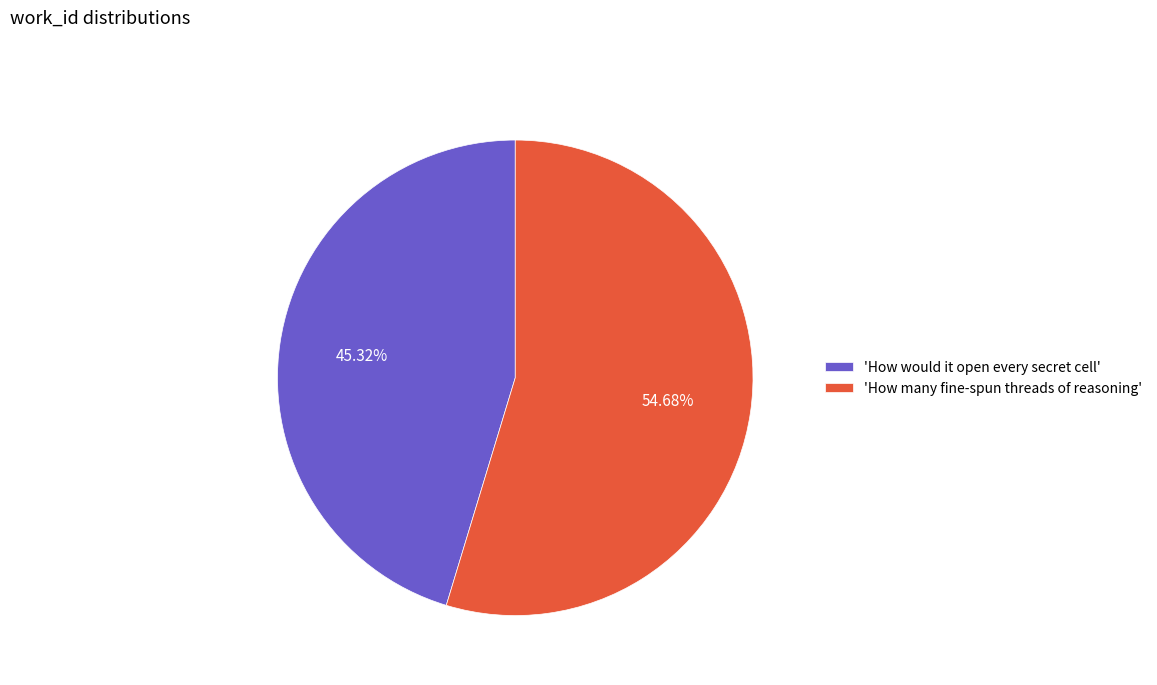

How many slices are in this pie chart?

2